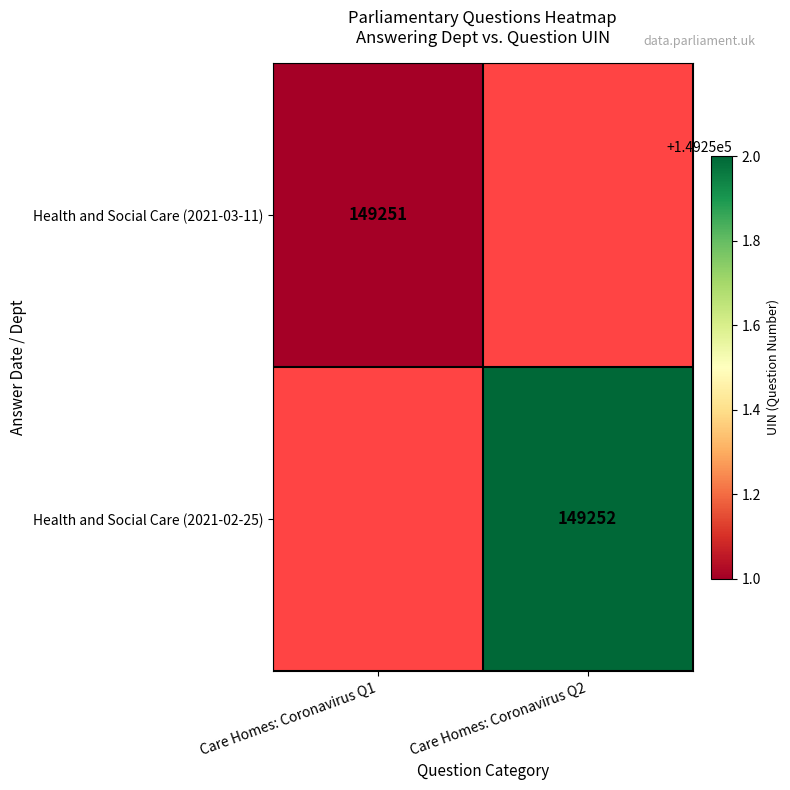

True or false: Health and Social Care (2021-02-25) has a value of 244334 at Care Homes: Coronavirus Q2.

False